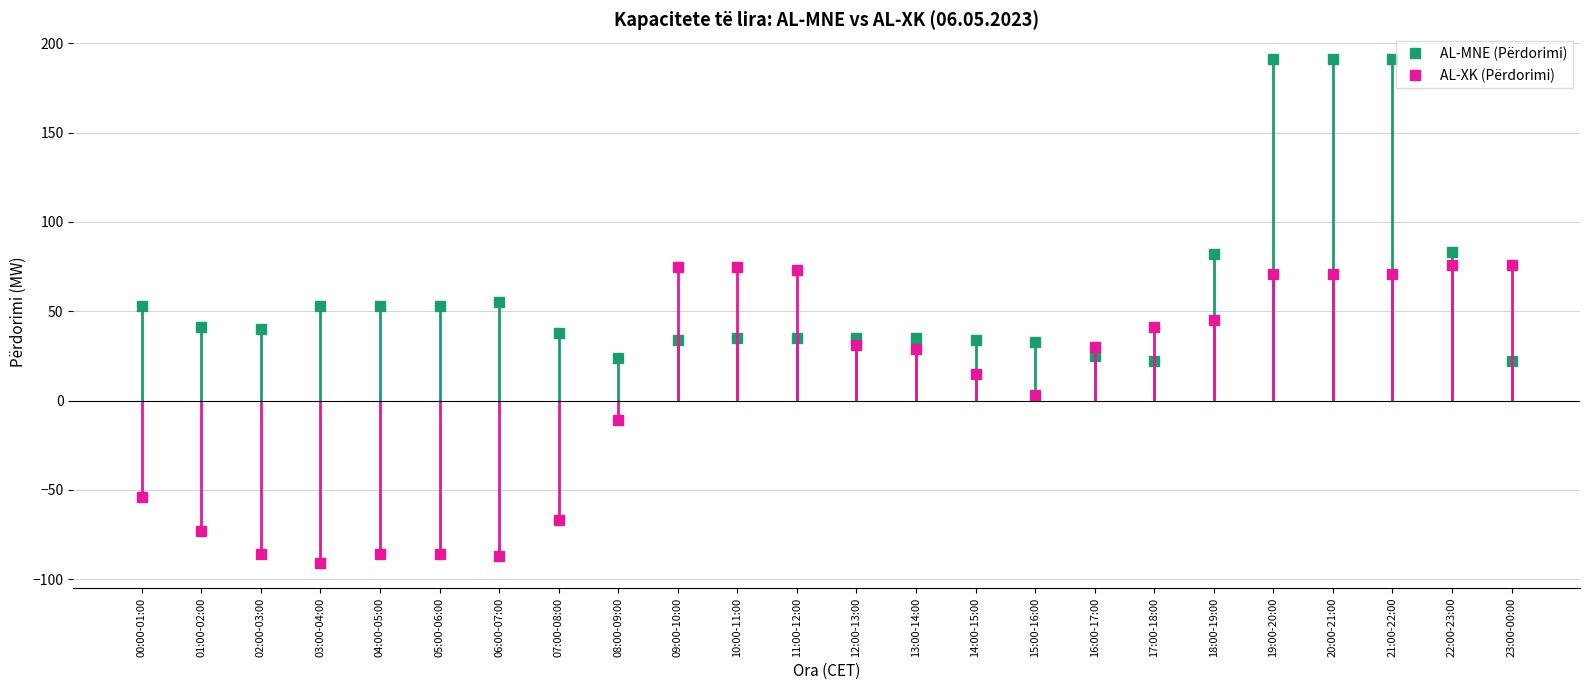

What position from the left is 13:00-14:00?

14